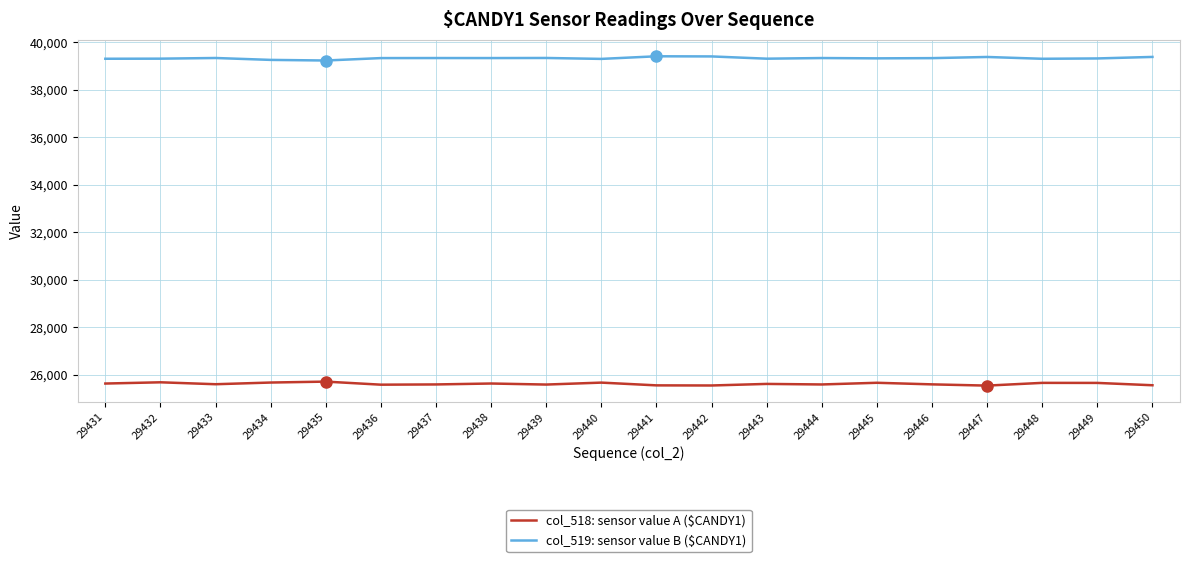

What is the spread (max minus min) of values at 29449?

13660